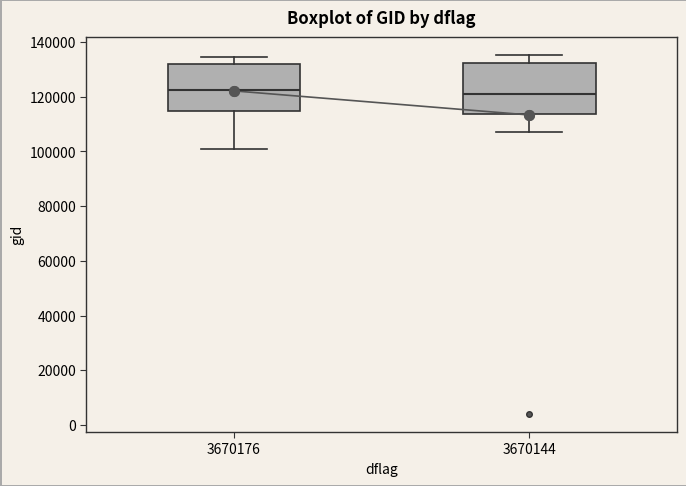

Reading left to right, transcribe this box plot: for each box, give where its median line is, the range the box spans, and where its two whiskers end, as read against the y-axis. The values are not printed on the chart, so give them approximately, as read against the axis.

3670176: median 122000, box 114000 to 132000, whiskers 100000 to 134000
3670144: median 120000, box 114000 to 132000, whiskers 108000 to 136000